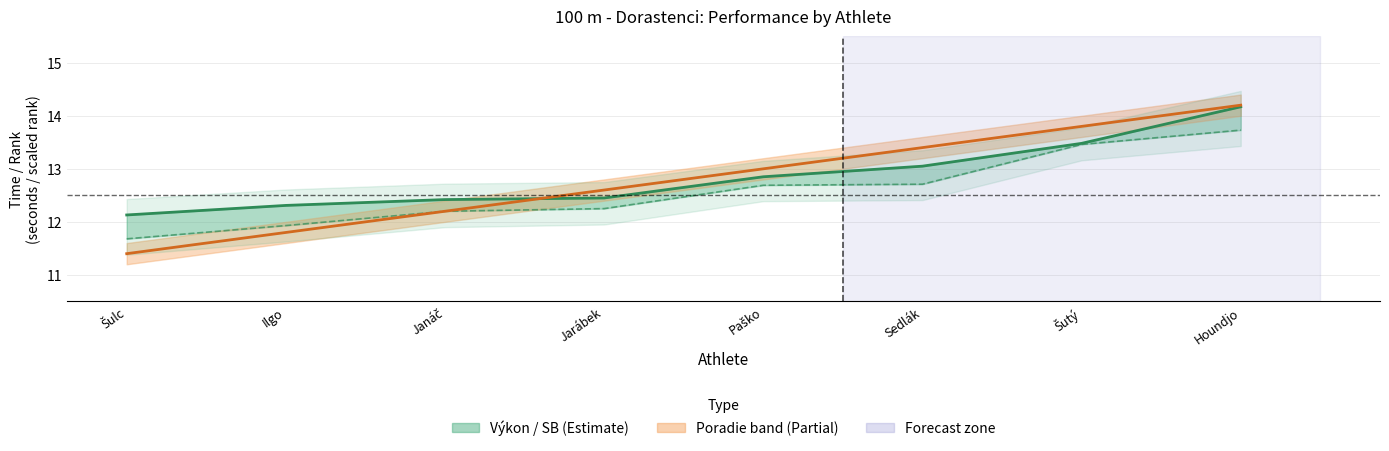

What position from the right is Ilgo?

7